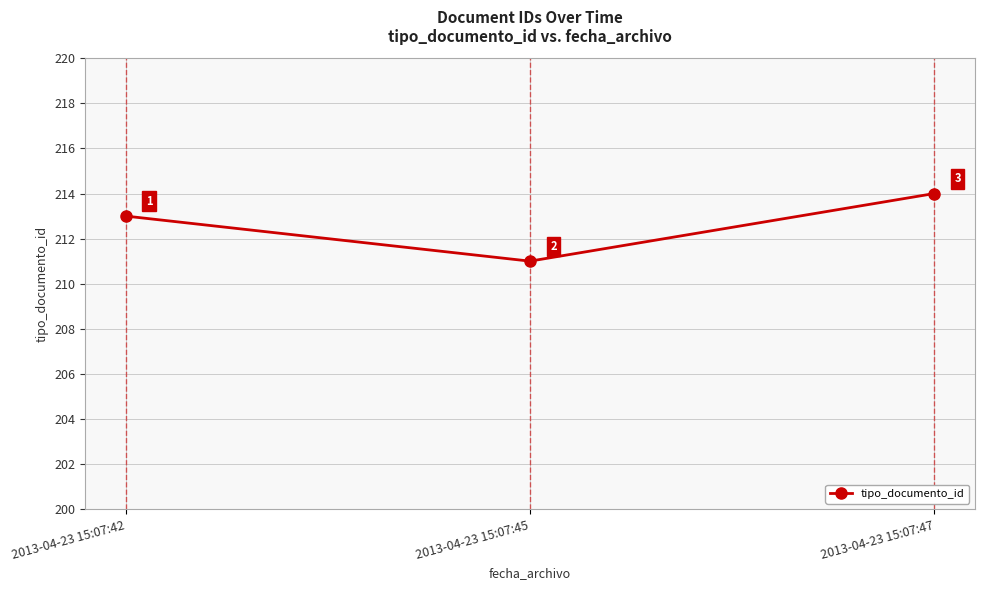

What is the approximate value at 2013-04-23 15:07:42?

213